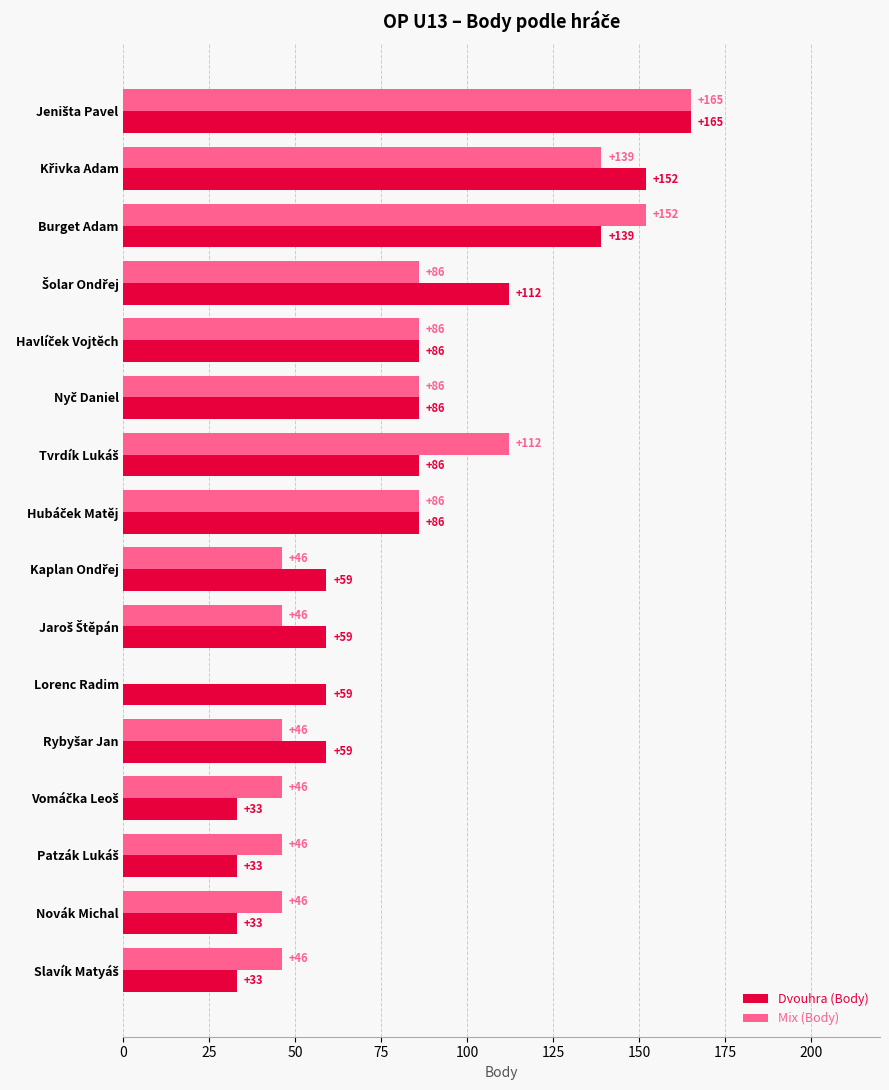

How many Dvouhra (Body) values are between 59 and 112?

9